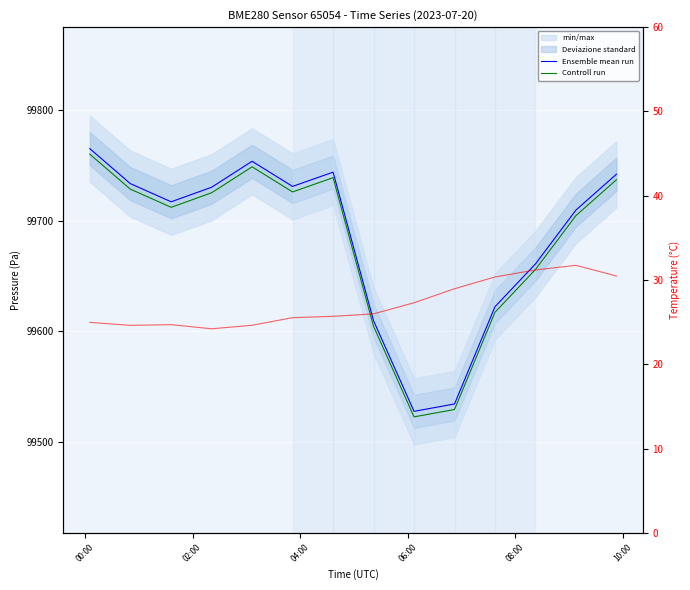

Where does the Controll run series first go above 99725?

00:00